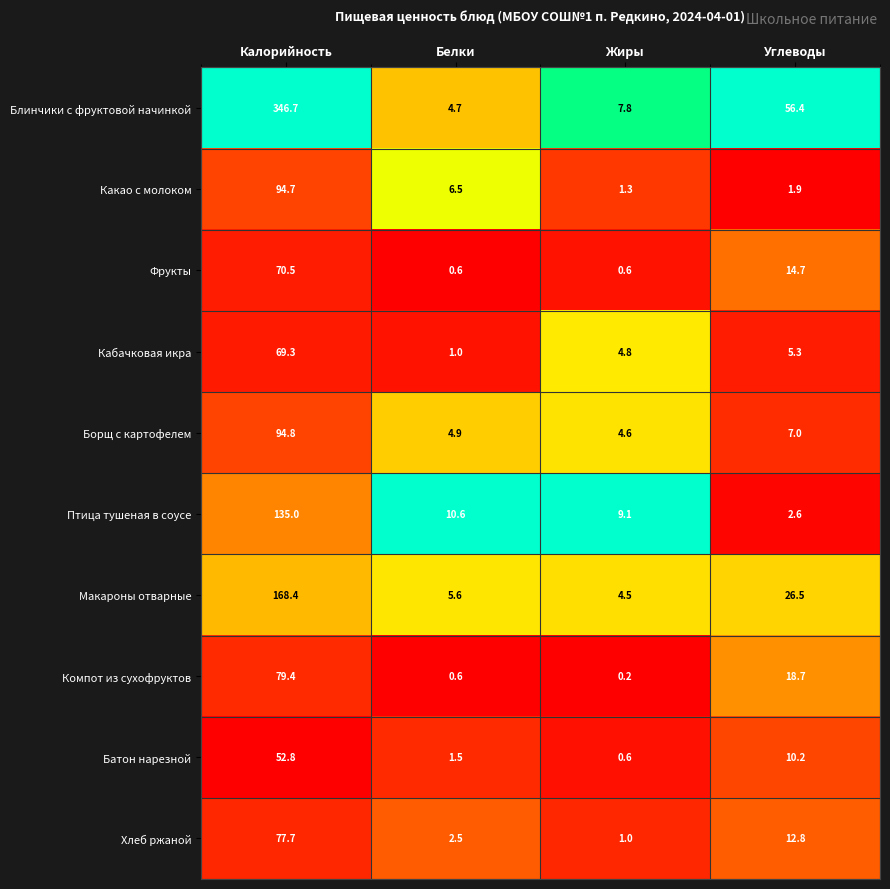

Which series has the largest total across all categories?

Блинчики с фруктовой начинкой